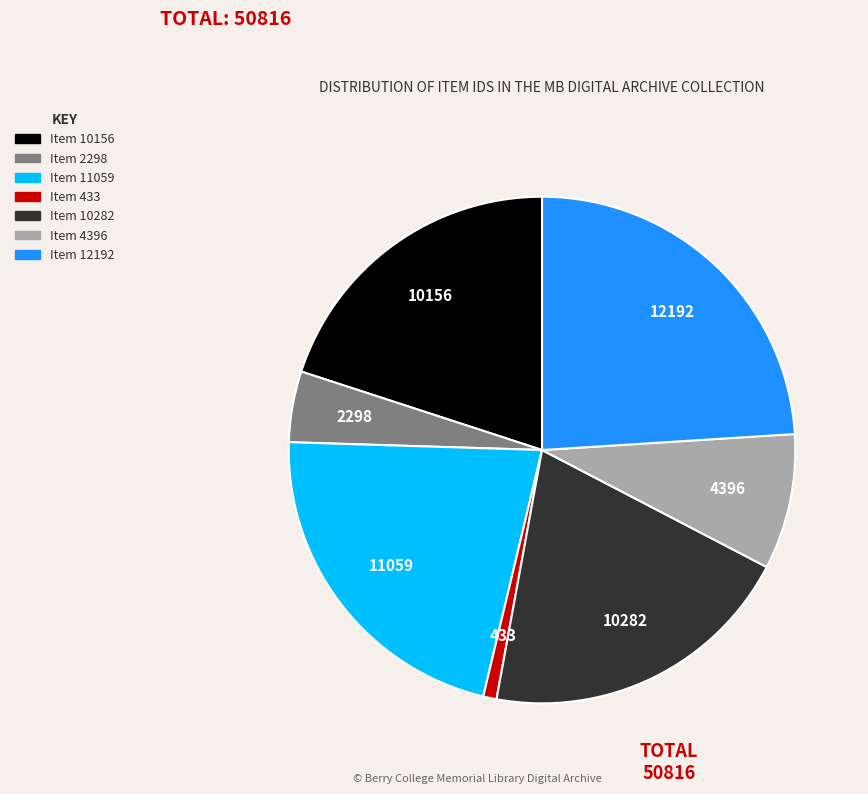

Is there a majority slice in this chart?

No